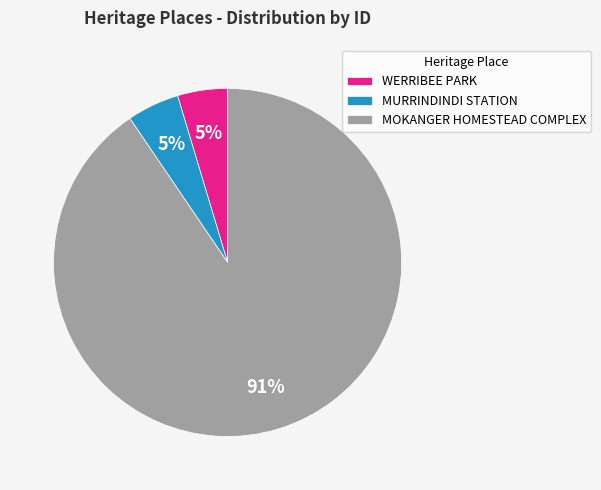

To the nearest percent, what portion does WERRIBEE PARK represent?

5%